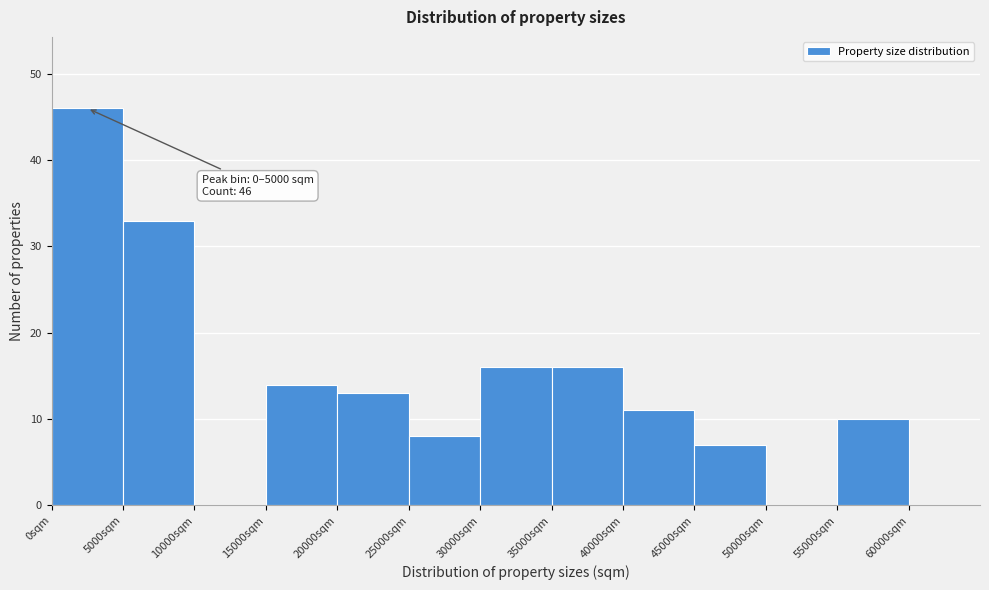

Which range on the x-axis has the tallest bar?

0 to 5000